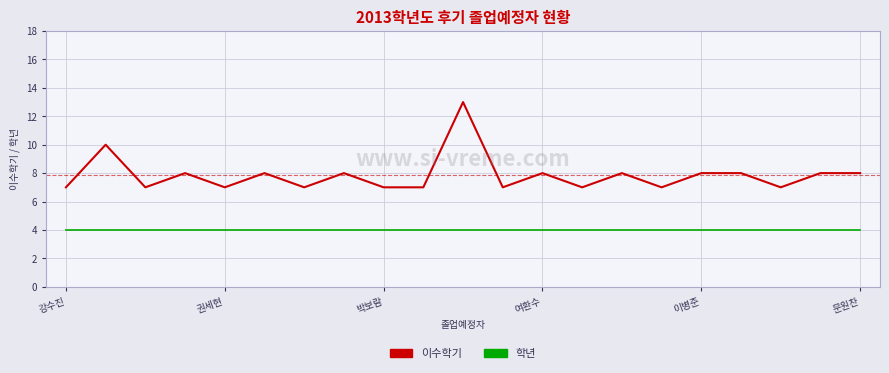

Does the chart display data point markers on the line(s)?

No